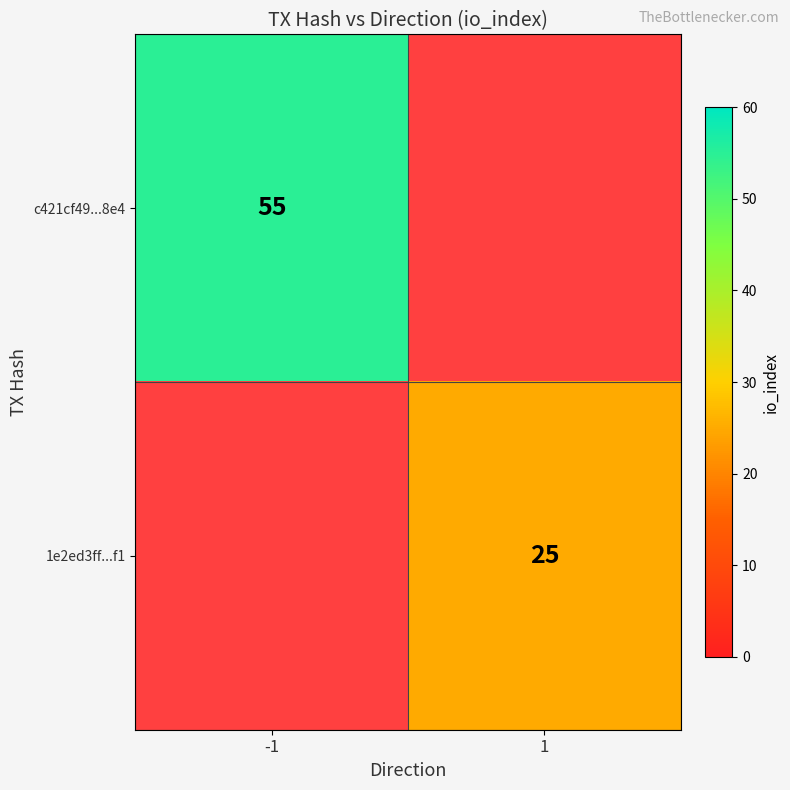

True or false: 1e2ed3ff...f1 has a value of 25 at 1.

True